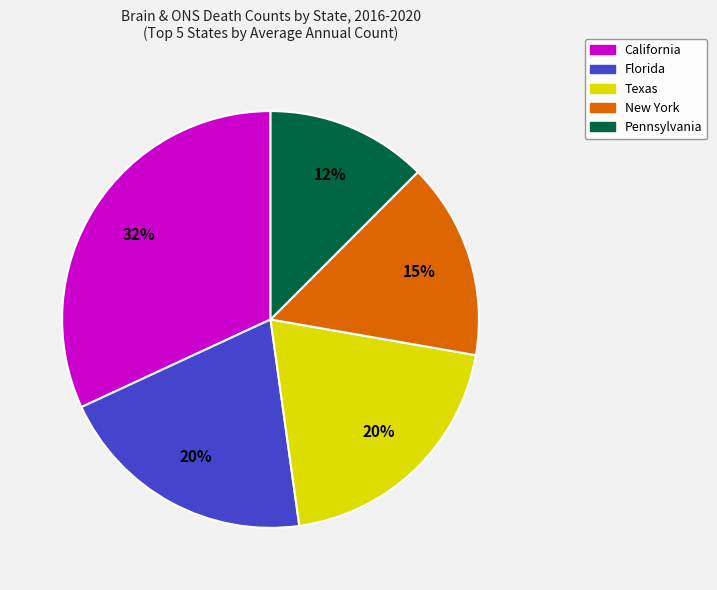

Does Texas account for over 50% of the chart?

No